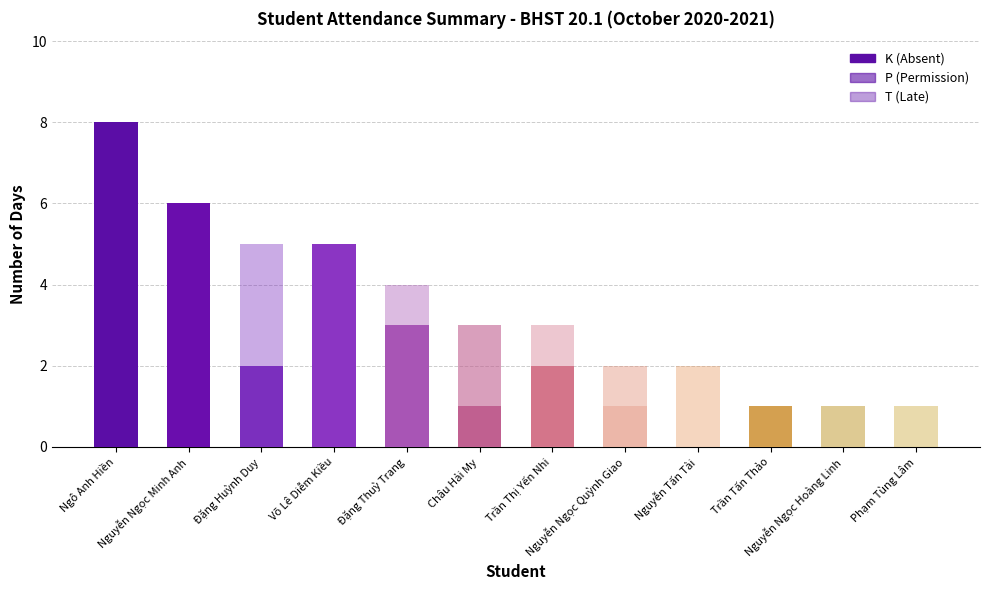

At which label is T (Late) closest to 1?

Đặng Thuỳ Trang